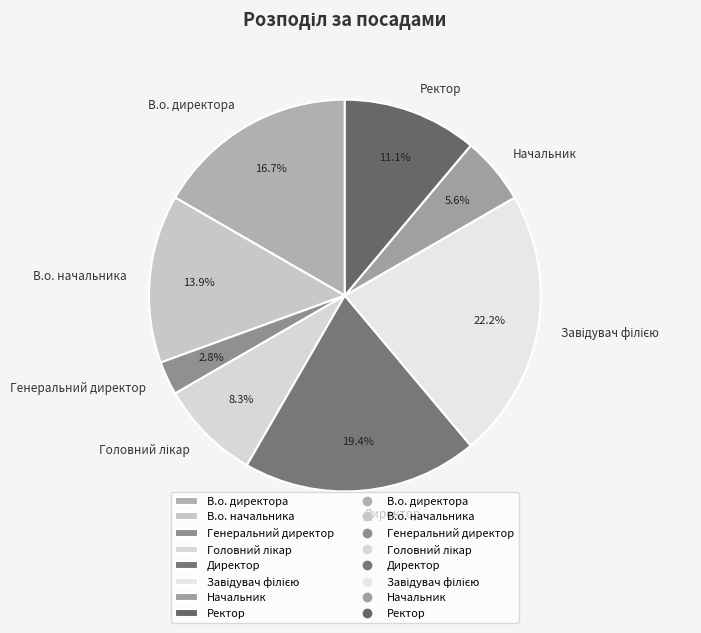

What percentage is the Начальник slice, to the nearest percent?

6%